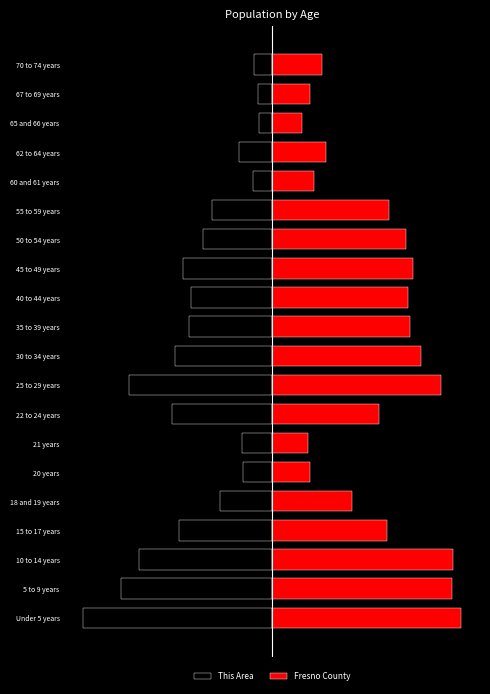

How many values in the This Area series are below -36?

11